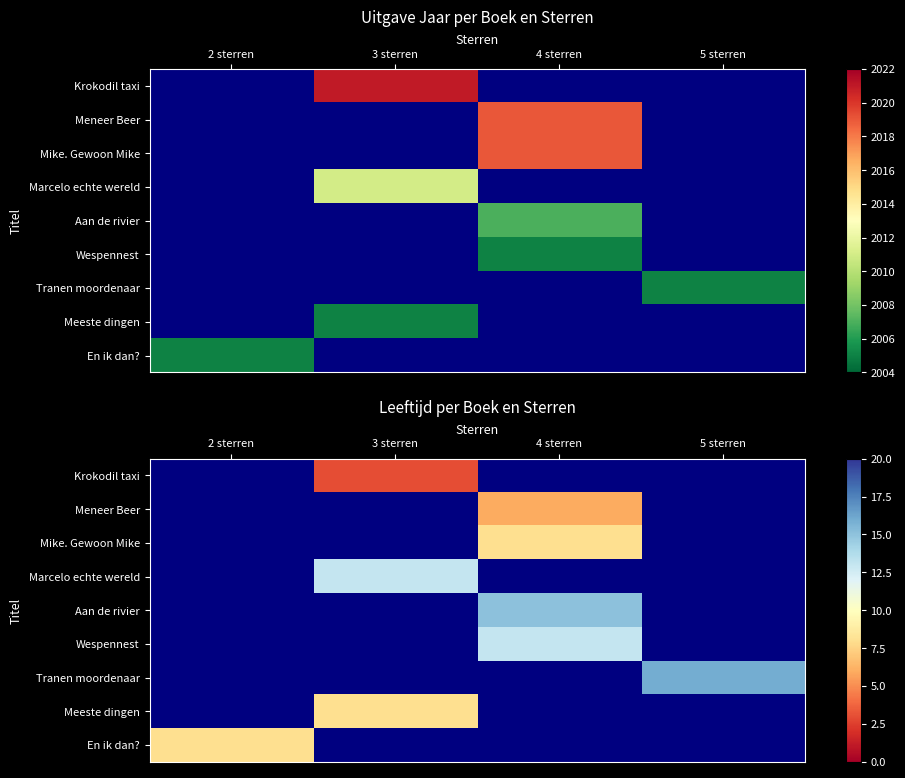

What is the greatest value displayed?

16.0